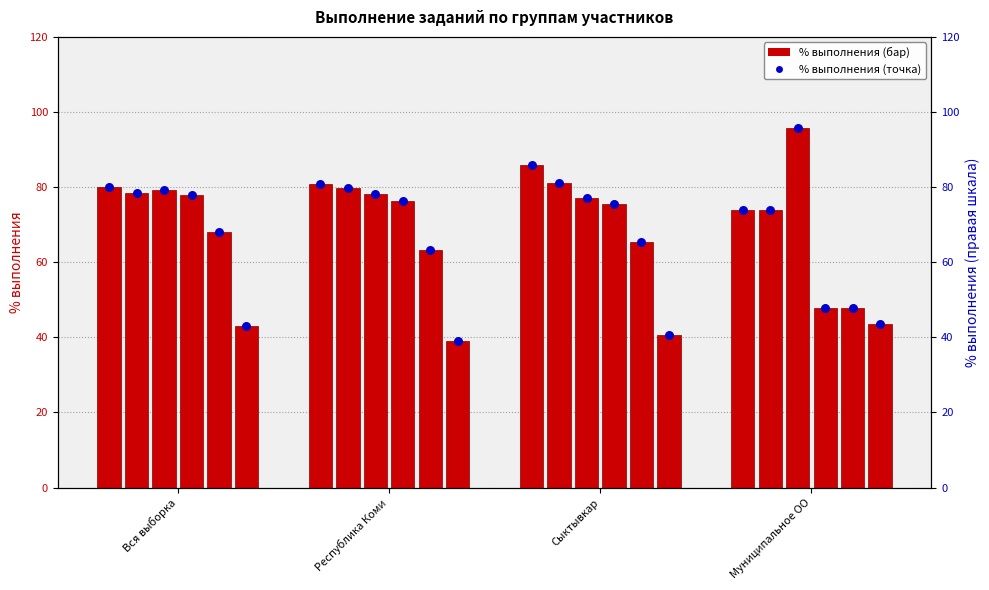

Is the value of 10K1 at Сыктывкар greater than the value of 9 at Вся выборка?

No